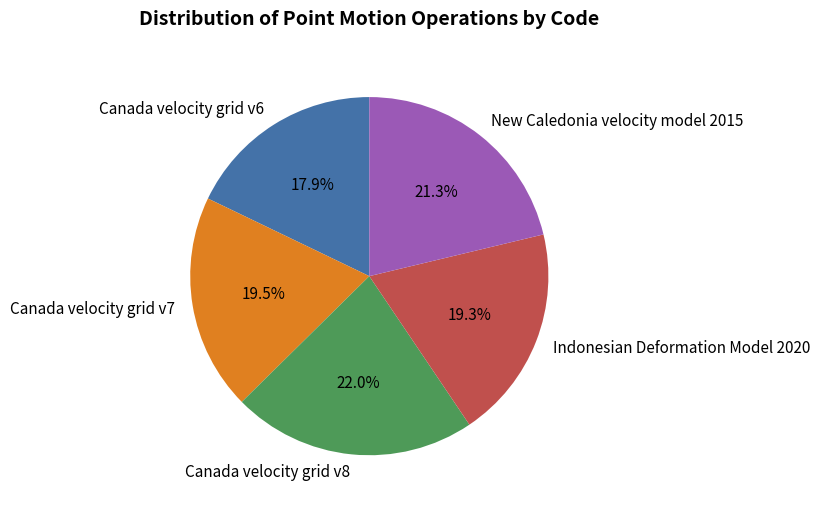

The Canada velocity grid v7 slice represents 5% of the pie. True or false?

False